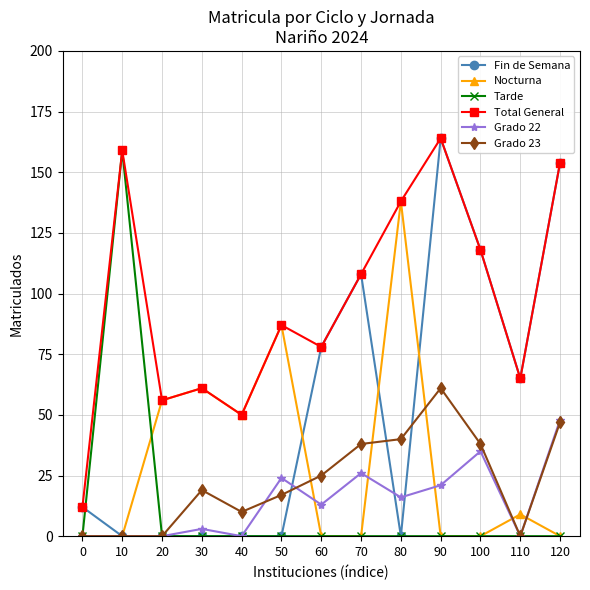

Reading left to right, what are all the values shown in this chart?

Fin de Semana: 12	0	0	0	0	0	78	108	0	164	118	65	154
Nocturna: 0	0	56	61	50	87	0	0	138	0	0	9	0
Tarde: 0	159	0	0	0	0	0	0	0	0	0	0	0
Total General: 12	159	56	61	50	87	78	108	138	164	118	65	154
Grado 22: 0	0	0	3	0	24	13	26	16	21	35	0	48
Grado 23: 0	0	0	19	10	17	25	38	40	61	38	0	47